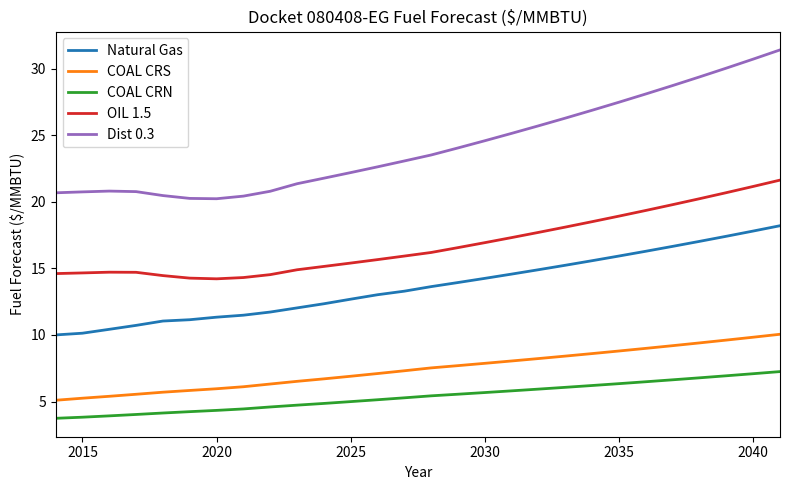

What is the maximum value shown in the chart?

31.4